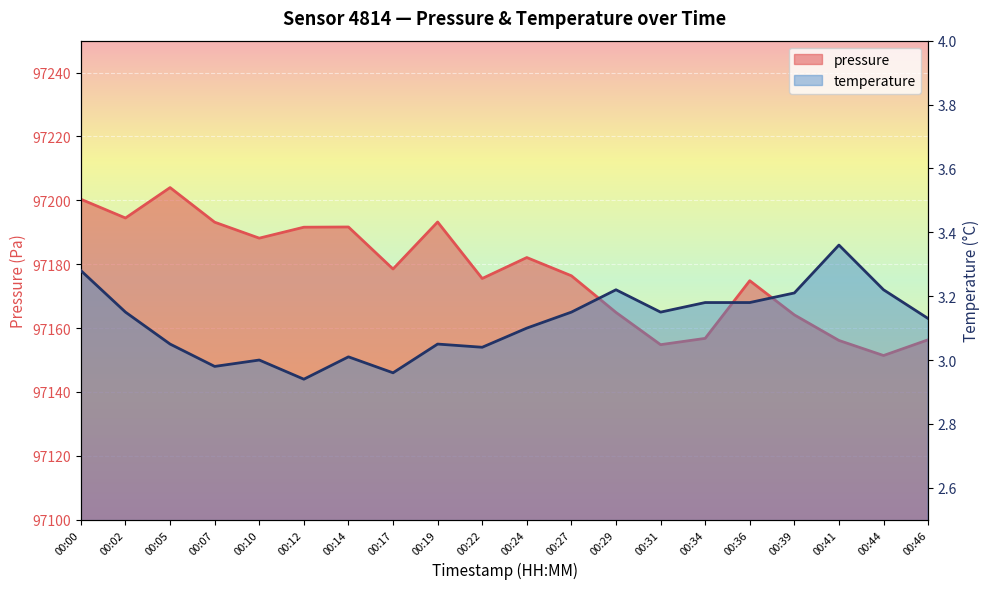

How many data points in temperature are less than 3?

3